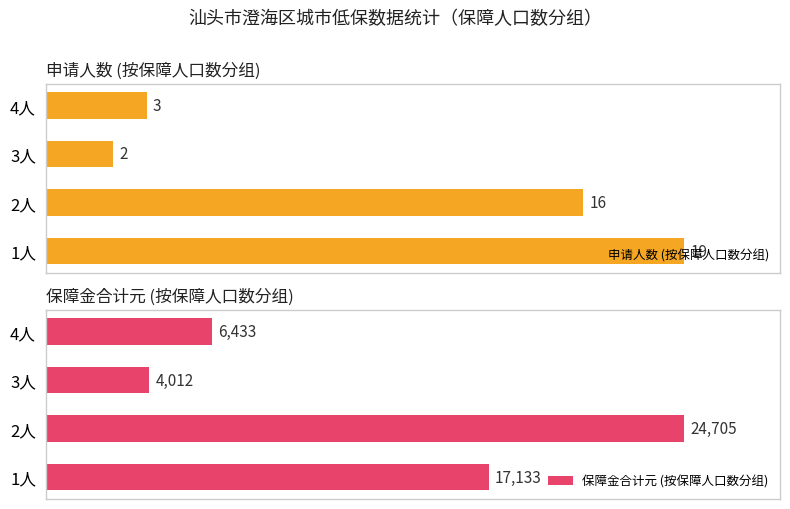

List the series in order of their overall mean, highest first.

保障金合计元 (按保障人口数分组), 申请人数 (按保障人口数分组)